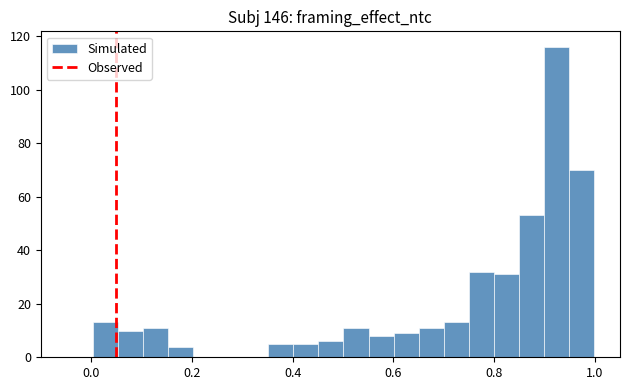

Read against the x-axis, roughly where is the centre of the tallest bar?

0.92